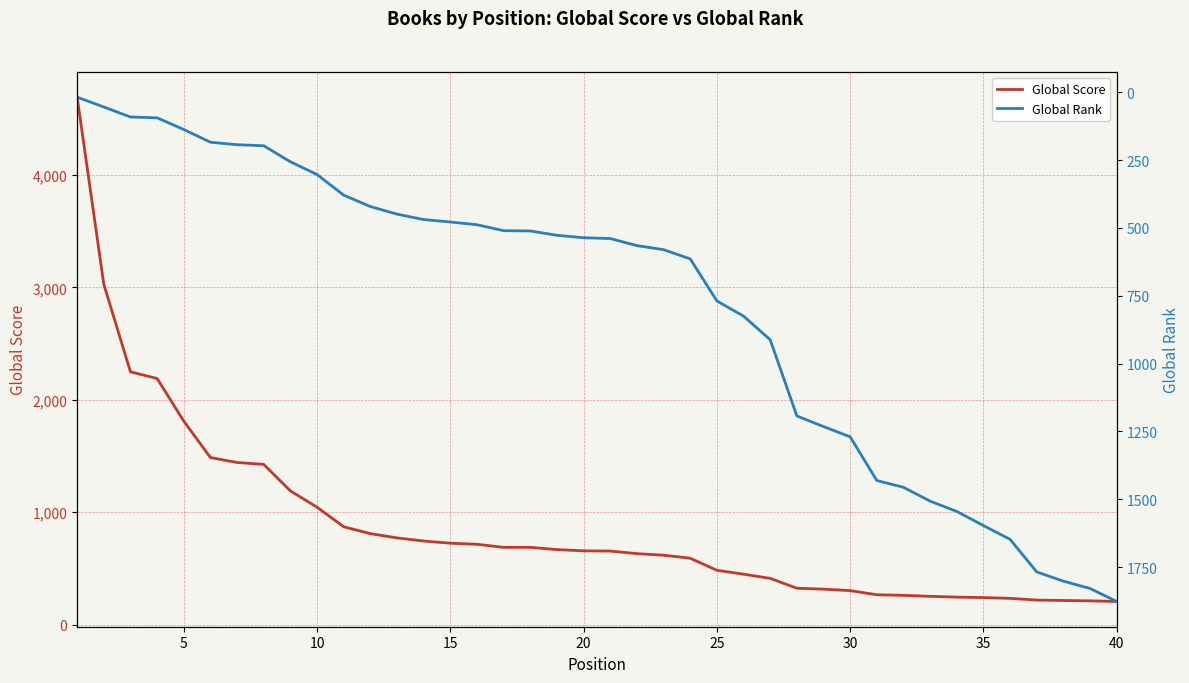

List the series in order of their peak value, highest first.

Global Score, Global Rank